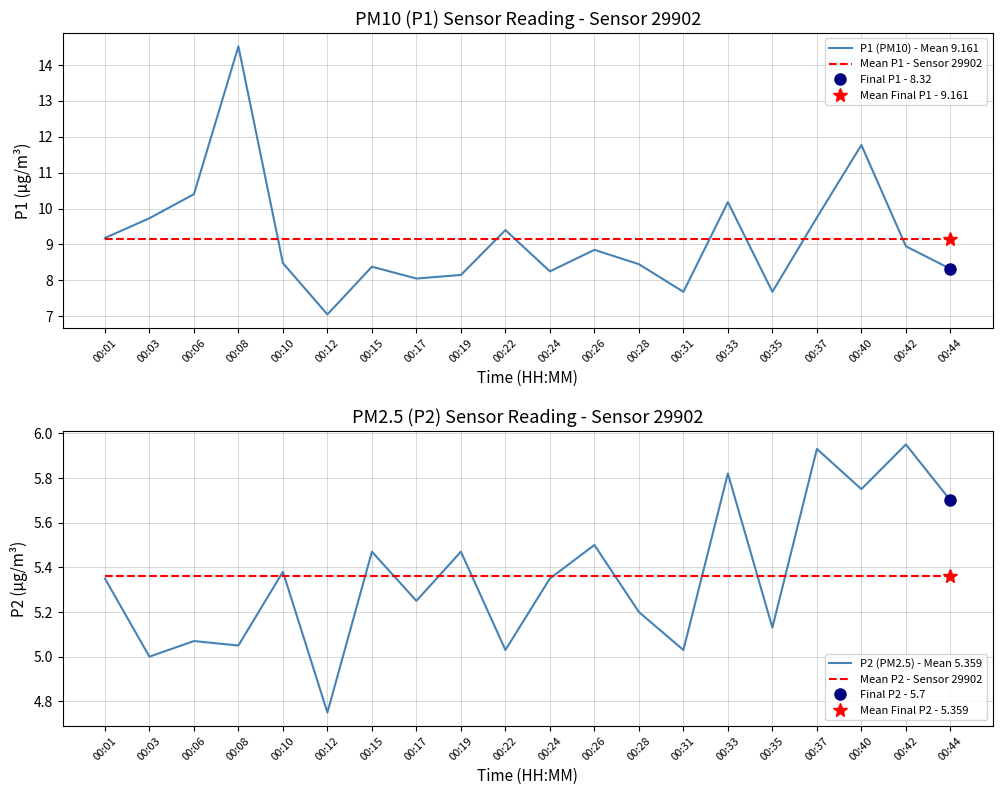

What is the maximum value for P2 (PM2.5) - Mean 5.359?

6.0